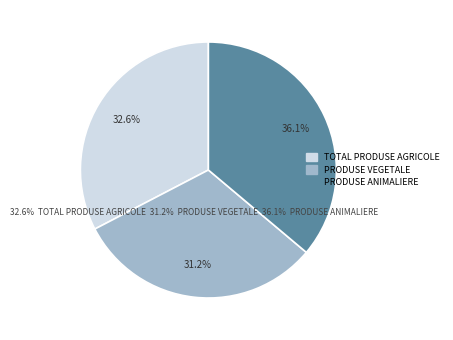

Does any single category account for the majority?

No